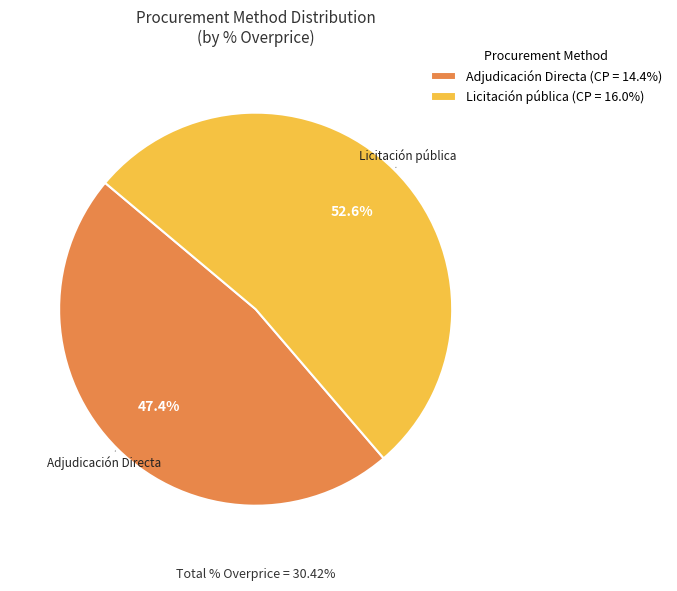

What is the smallest slice in the pie chart?

Adjudicación Directa